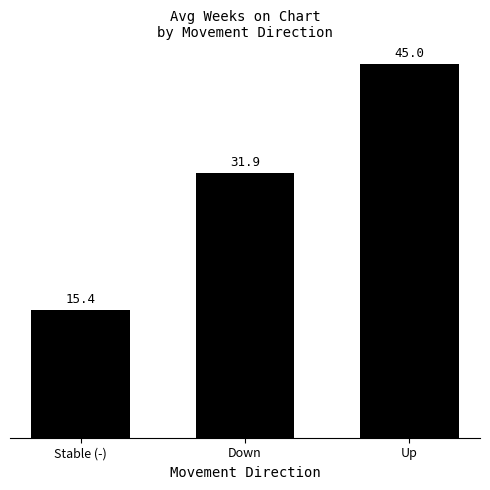

Where is the data nearest to the value 30?

Down